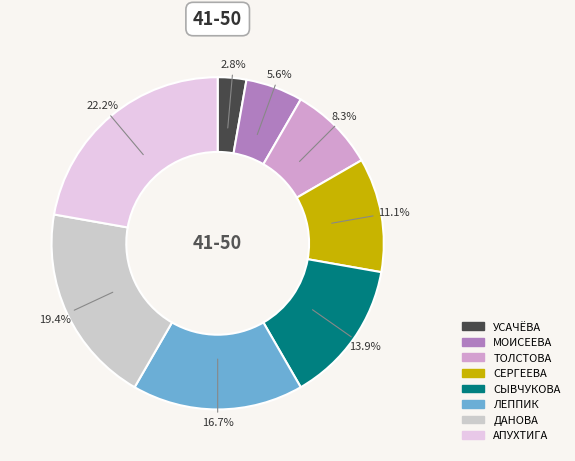

Combined, what portion of the pie is ЛЕППИК and ТОЛСТОВА?

25.0%